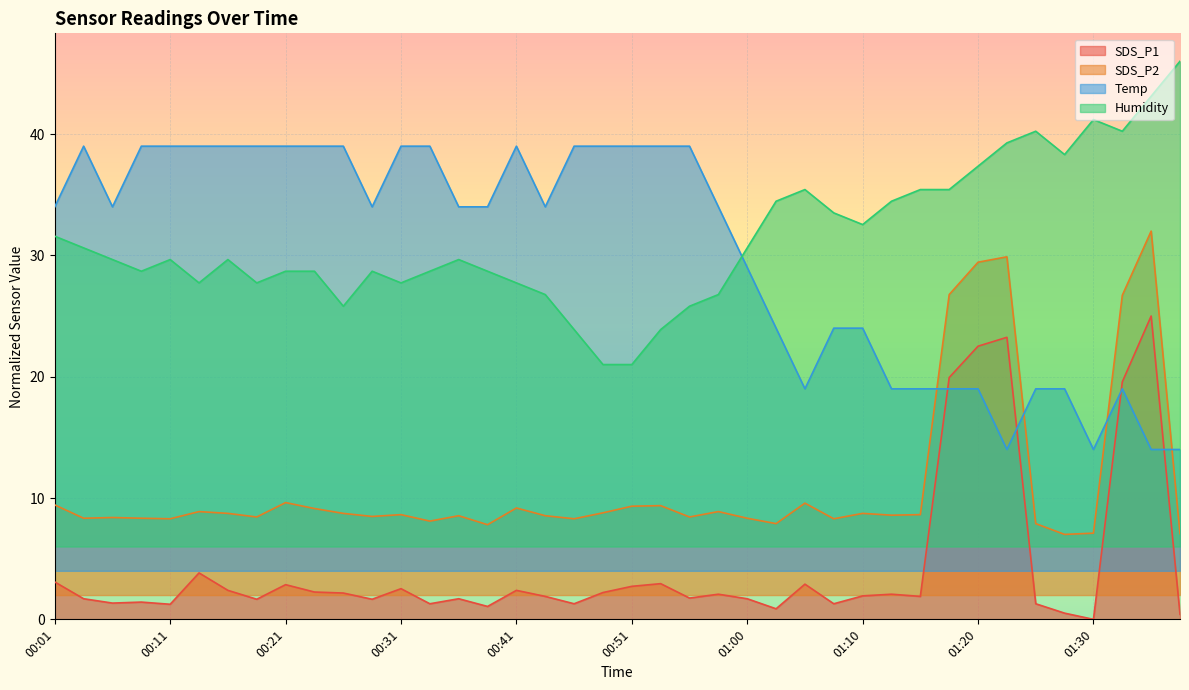

What is the sum of all Temp values?

1210.0